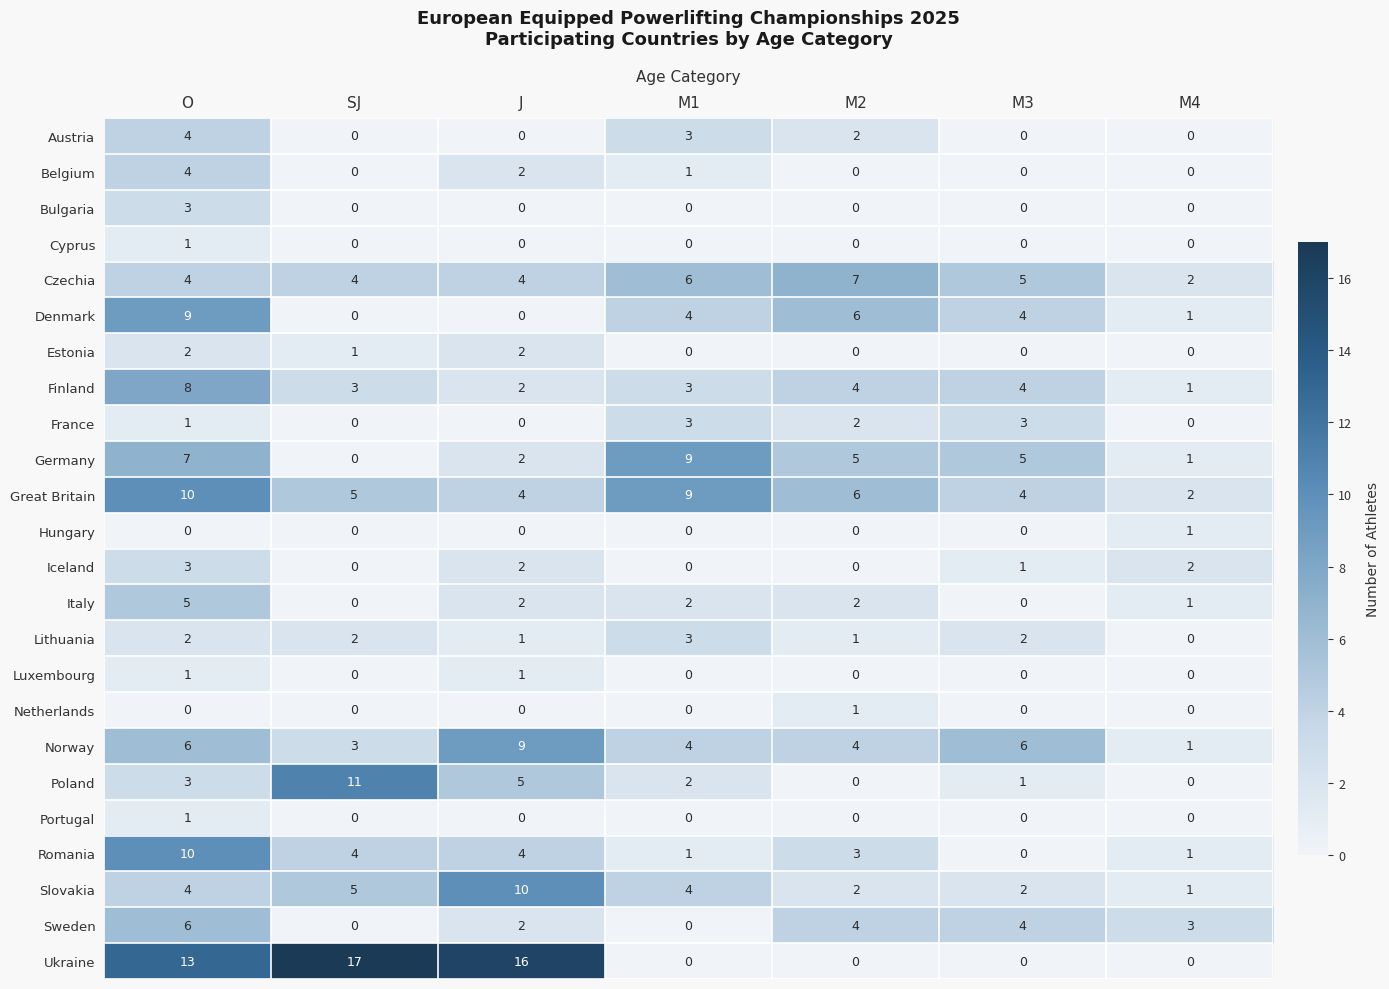

How many France values are between 0 and 3?

7